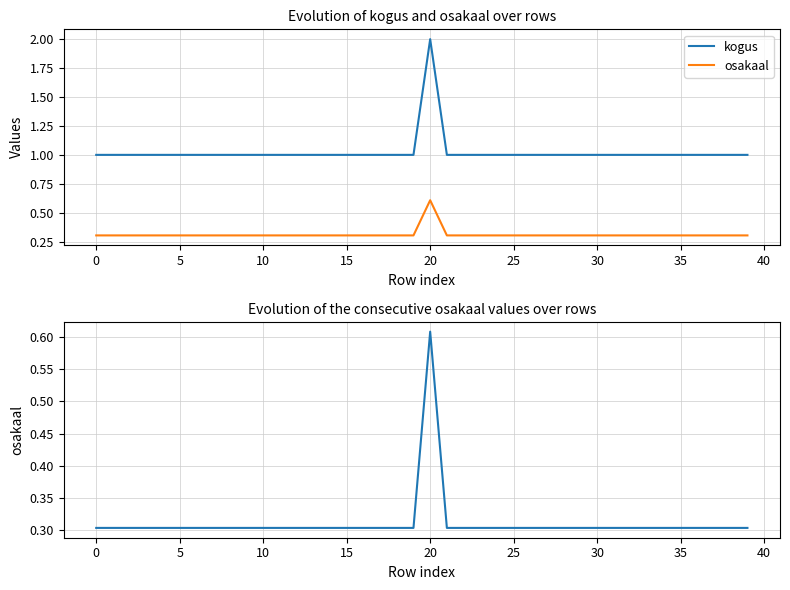

What is the total value across all series at 28?

1.3